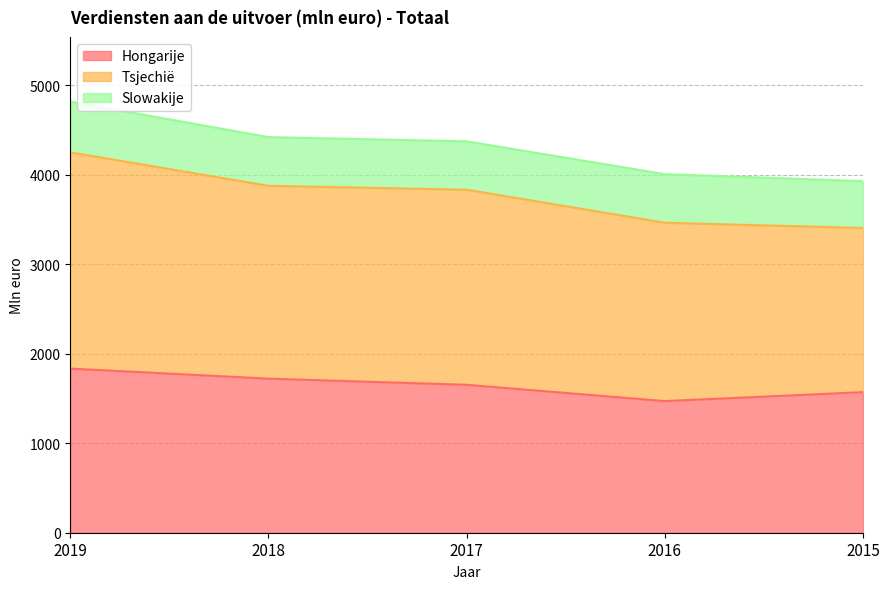

Reading left to right, what are all the values shown in this chart?

Hongarije: 1834	1722	1653	1471	1571
Tsjechië: 2417	2155	2180	1993	1835
Slowakije: 567	544	541	543	523